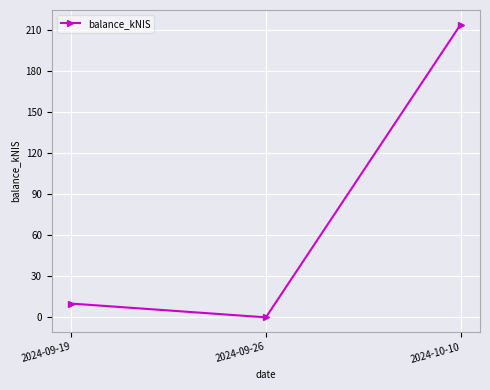

What is the average value?

74.7